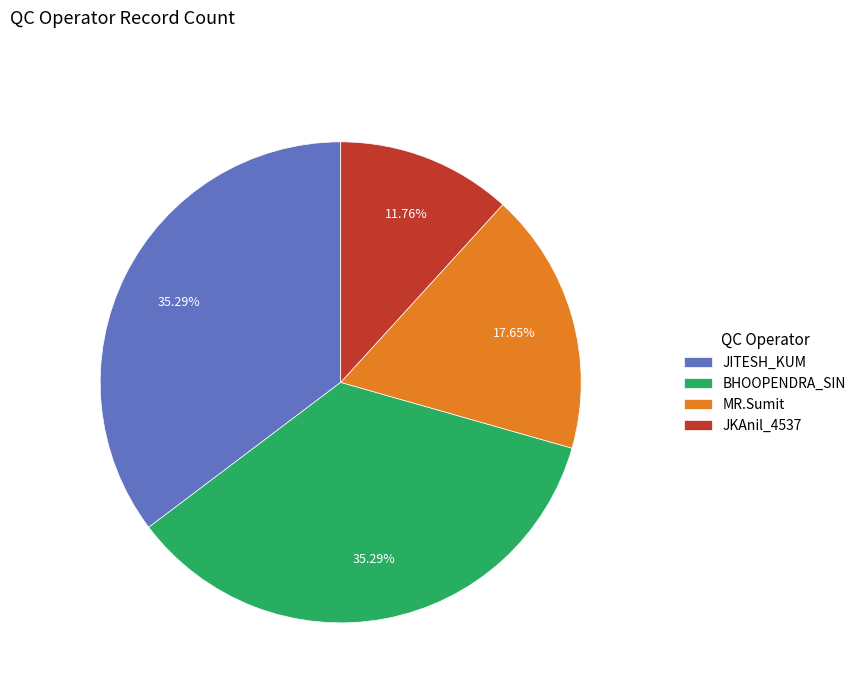

Between BHOOPENDRA_SIN and JKAnil_4537, which is larger?

BHOOPENDRA_SIN